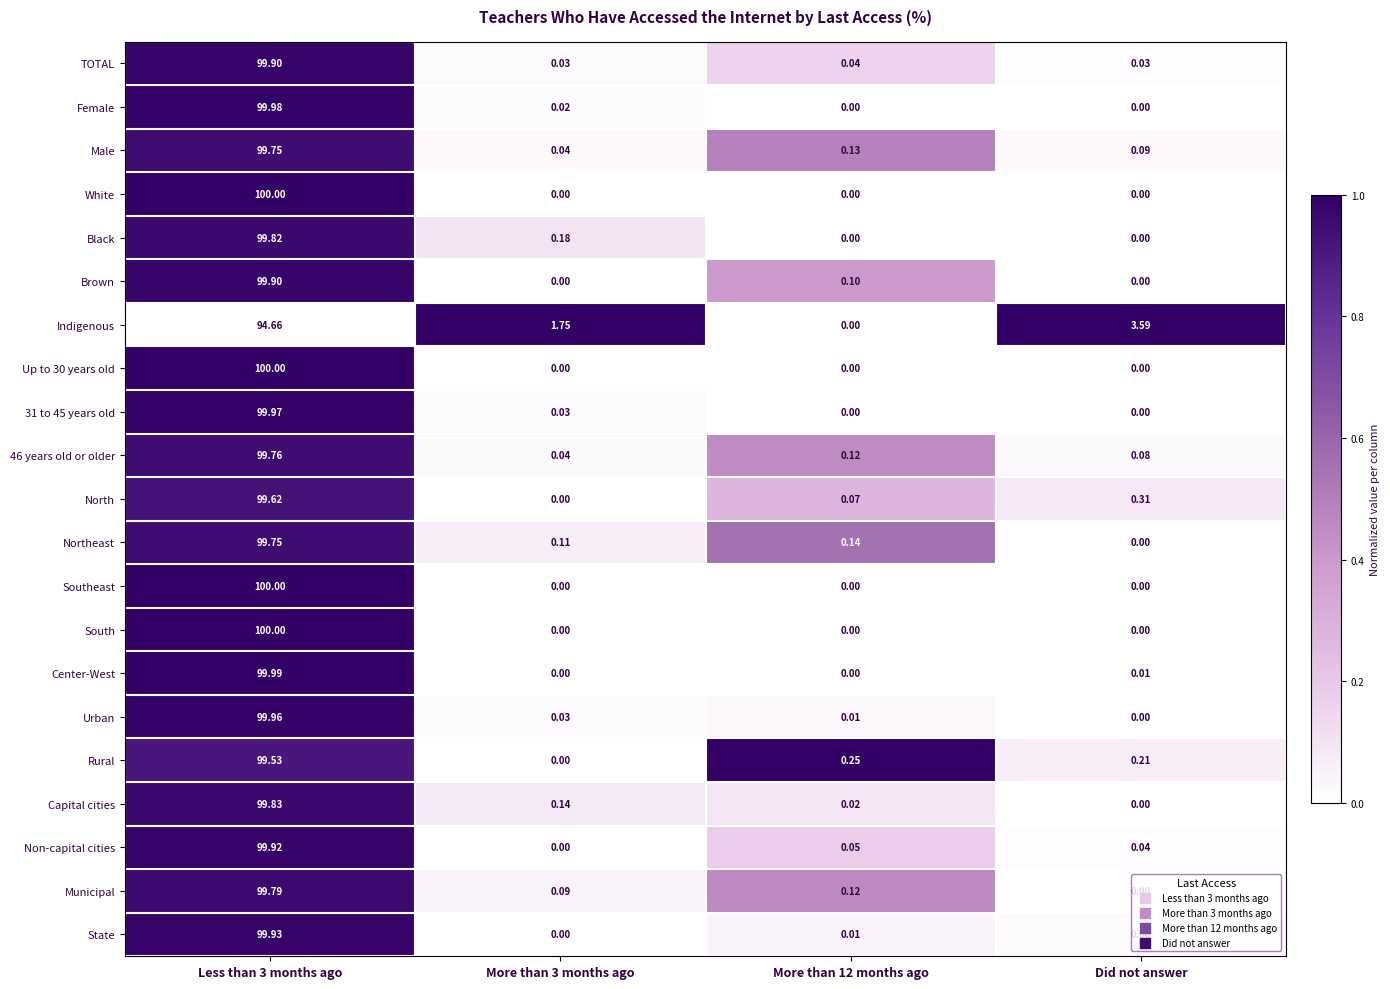

Which category has the lowest value in the Municipal series?

Did not answer